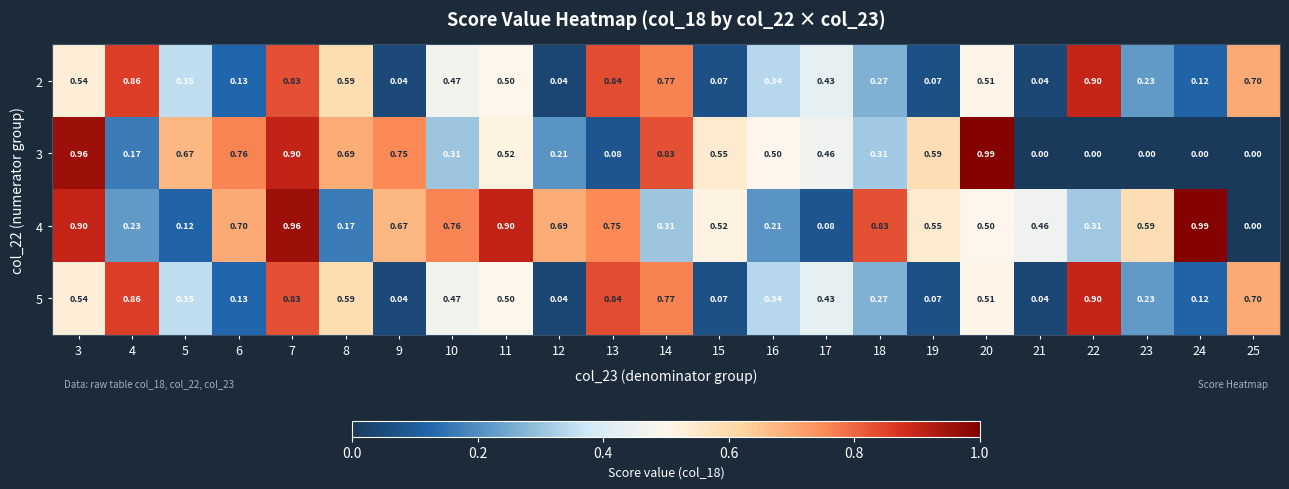

Is the value of 4 at 22 greater than the value of 5 at 23?

Yes